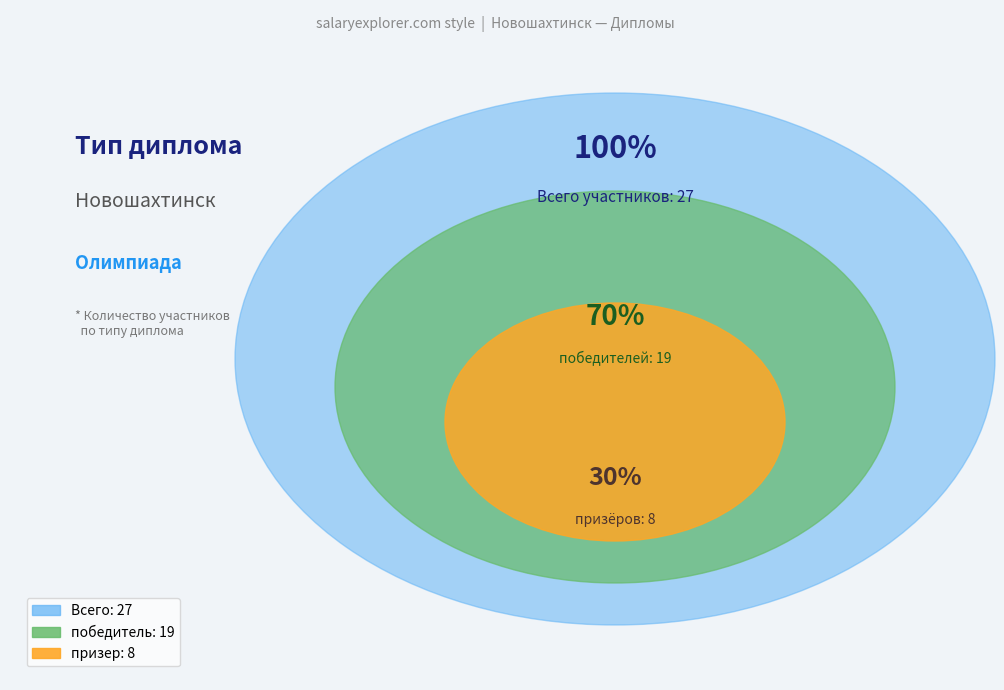

What is the majority slice?

победитель